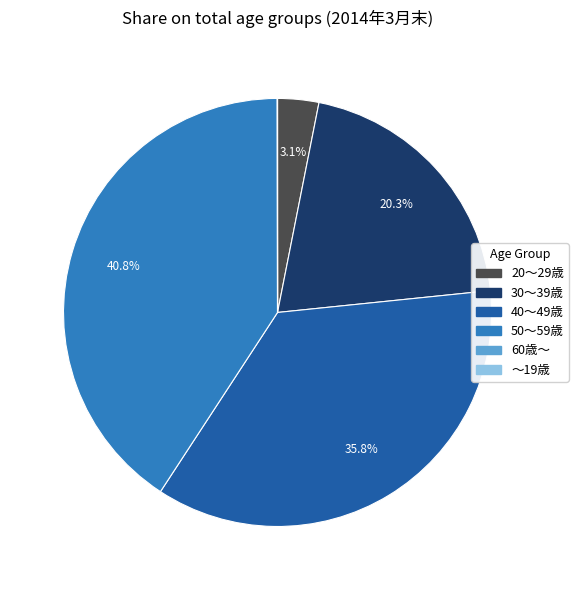

Between 40～49歳 and 30～39歳, which is larger?

40～49歳